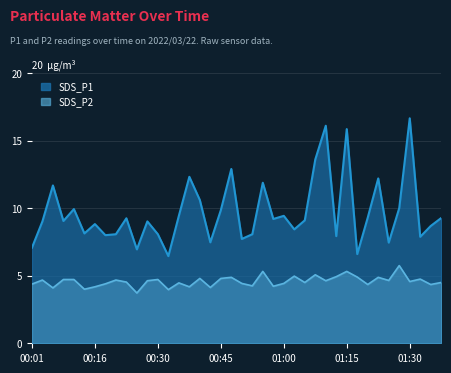

How many lines are shown in the chart?

2